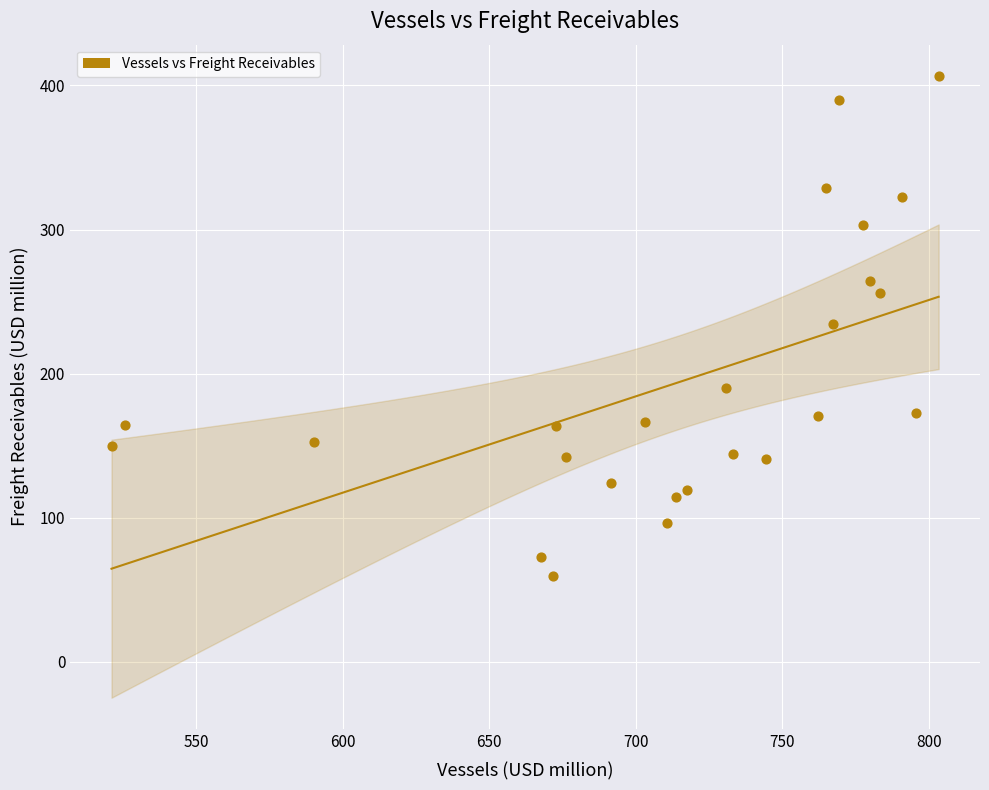

What is the range of Y values (max minus min)?

347.3